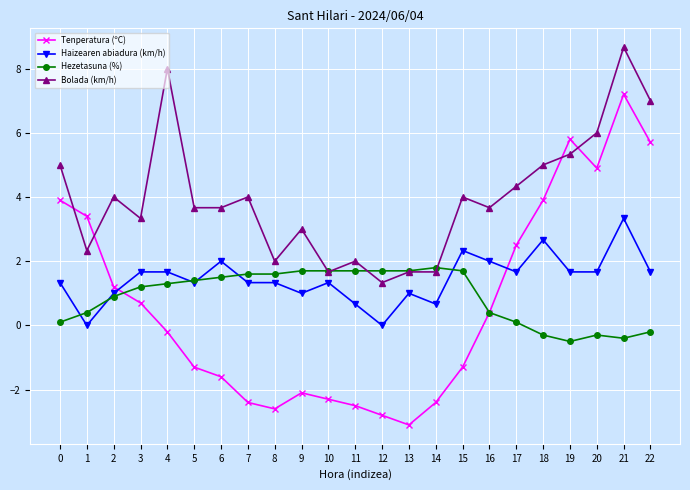

Is it true that Hezetasuna (%) equals 0.8 at 4?

False